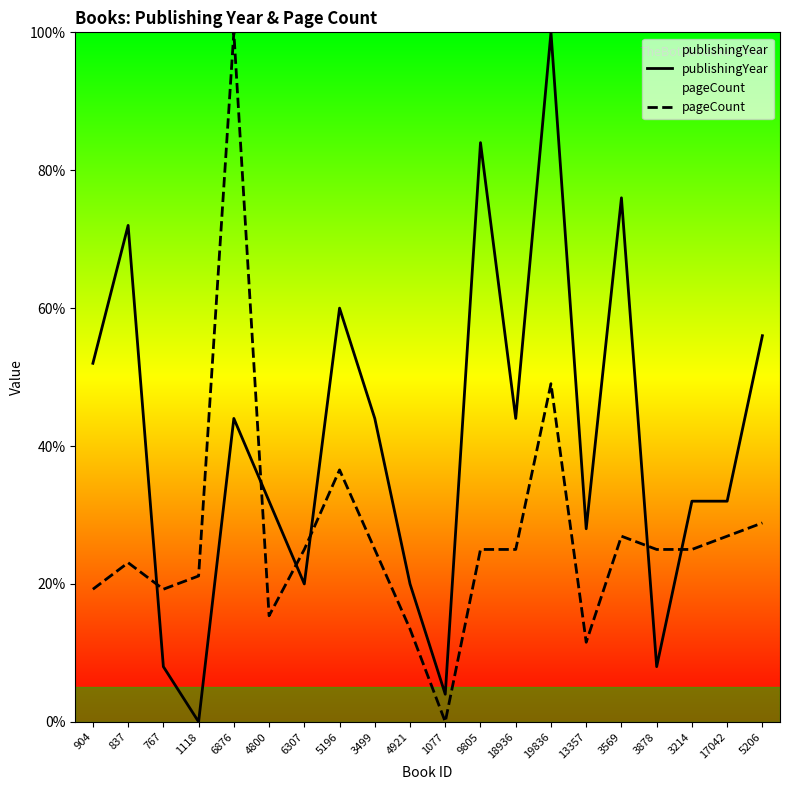

What is the difference between the publishingYear values at 837 and 904?

20.0